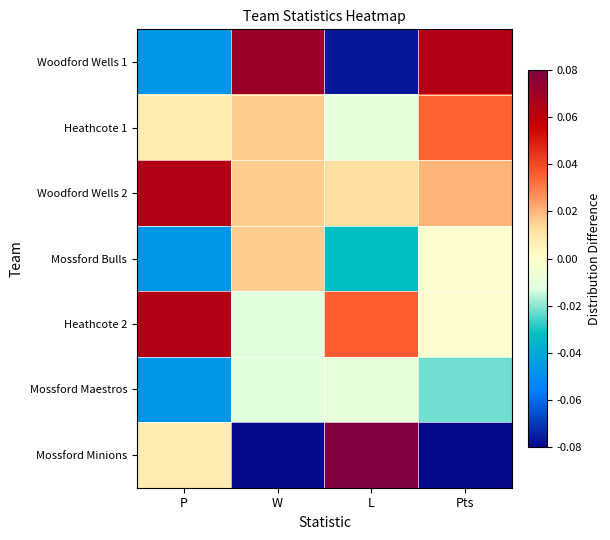

At P, list the series in order from smallest to largest.

Woodford Wells 1, Mossford Bulls, Mossford Maestros, Heathcote 1, Mossford Minions, Woodford Wells 2, Heathcote 2